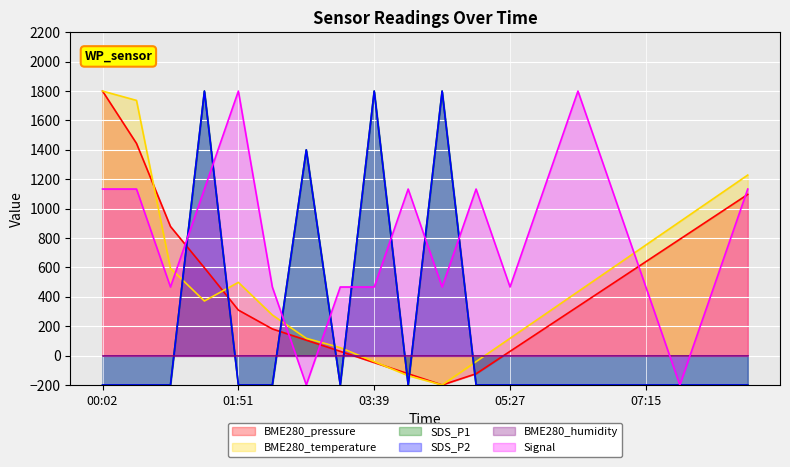

Reading right to left, transcribe all the data shown in this chart.

BME280_pressure: 08:36=1096.8	08:09=944.2	07:42=791.6	07:15=639.1	06:48=486.5	06:21=334.0	05:54=181.4	05:27=28.8	05:00=-123.7	04:33=-200.0	04:06=-123.7	03:39=-47.4	03:12=28.8	02:45=105.1	02:18=181.4	01:51=309.6	01:23=597.4	00:56=878.7	00:29=1443.8	00:02=1800.0
BME280_temperature: 08:36=1228.6	08:09=1069.8	07:42=911.1	07:15=752.4	06:48=593.7	06:21=434.9	05:54=276.2	05:27=117.5	05:00=-41.3	04:33=-200.0	04:06=-136.5	03:39=-41.3	03:12=54.0	02:45=117.5	02:18=276.2	01:51=498.4	01:23=371.4	00:56=593.7	00:29=1736.5	00:02=1800.0
SDS_P1: 08:36=-200.0	08:09=-200.0	07:42=-200.0	07:15=-200.0	06:48=-200.0	06:21=-200.0	05:54=-200.0	05:27=-200.0	05:00=-200.0	04:33=1800.0	04:06=-200.0	03:39=1800.0	03:12=-200.0	02:45=1400.0	02:18=-200.0	01:51=-200.0	01:23=1800.0	00:56=-200.0	00:29=-200.0	00:02=-200.0
SDS_P2: 08:36=-200.0	08:09=-200.0	07:42=-200.0	07:15=-200.0	06:48=-200.0	06:21=-200.0	05:54=-200.0	05:27=-200.0	05:00=-200.0	04:33=1800.0	04:06=-200.0	03:39=1800.0	03:12=-200.0	02:45=1400.0	02:18=-200.0	01:51=-200.0	01:23=1800.0	00:56=-200.0	00:29=-200.0	00:02=-200.0
Signal: 08:36=1133.3	08:09=466.7	07:42=-200.0	07:15=466.7	06:48=1133.3	06:21=1800.0	05:54=1133.3	05:27=466.7	05:00=1133.3	04:33=466.7	04:06=1133.3	03:39=466.7	03:12=466.7	02:45=-200.0	02:18=466.7	01:51=1800.0	01:23=1133.3	00:56=466.7	00:29=1133.3	00:02=1133.3